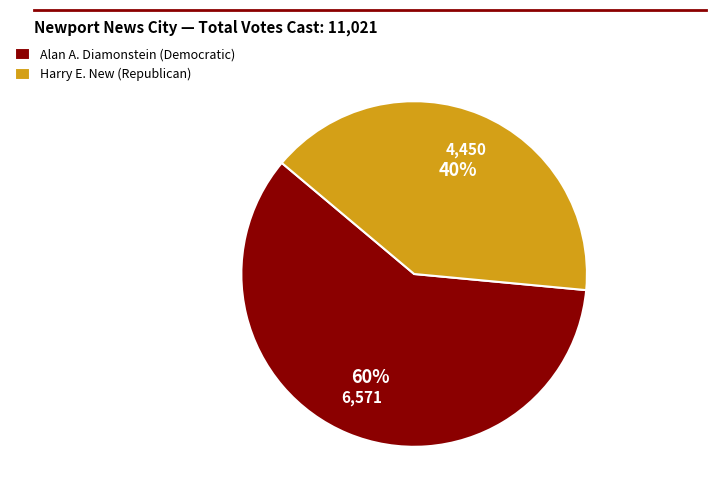

Between Alan A. Diamonstein (Democratic) and Harry E. New (Republican), which is larger?

Alan A. Diamonstein (Democratic)